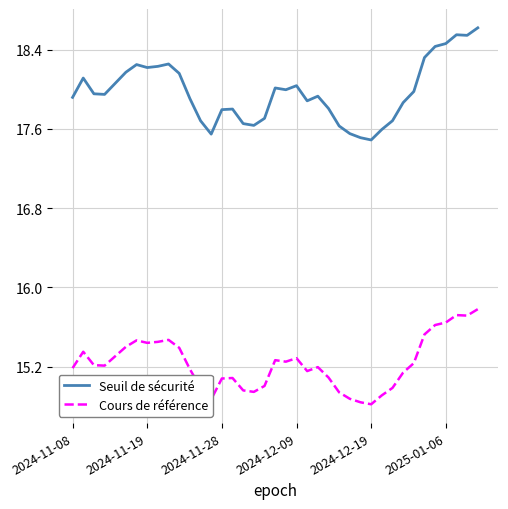

True or false: Seuil de sécurité has more than 2 interior local peaks.

True